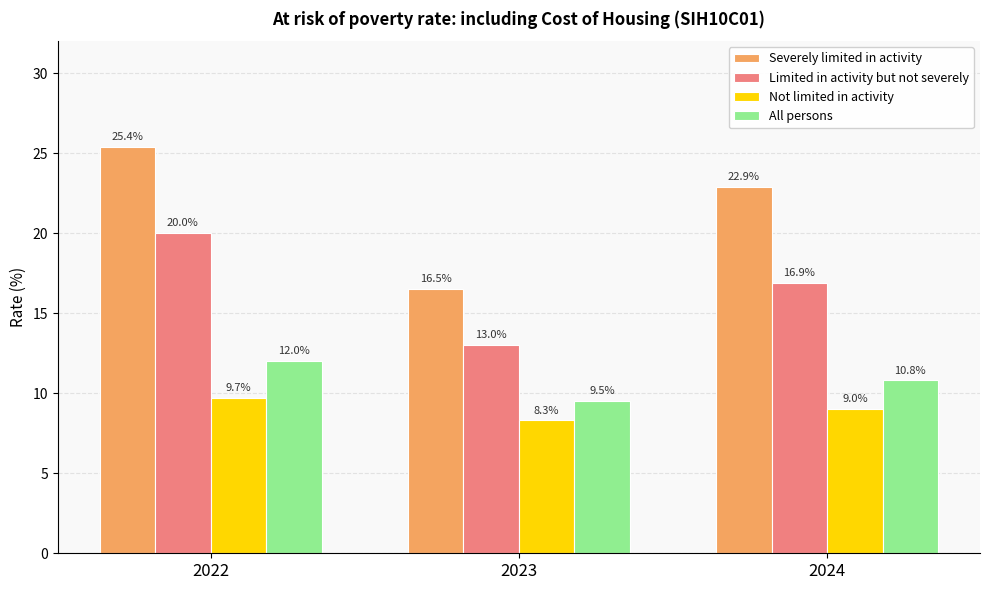

How many data points in Not limited in activity are less than 9?

1